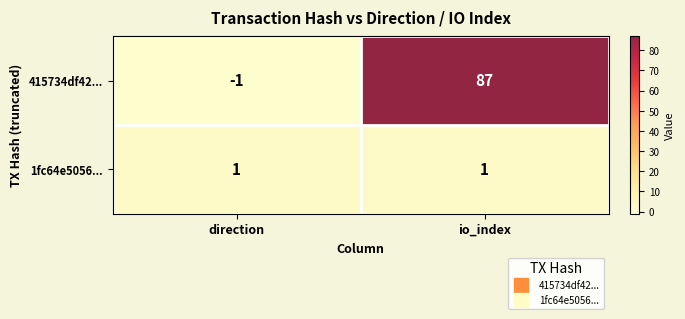

At which category does the chart reach its peak across all series?

io_index